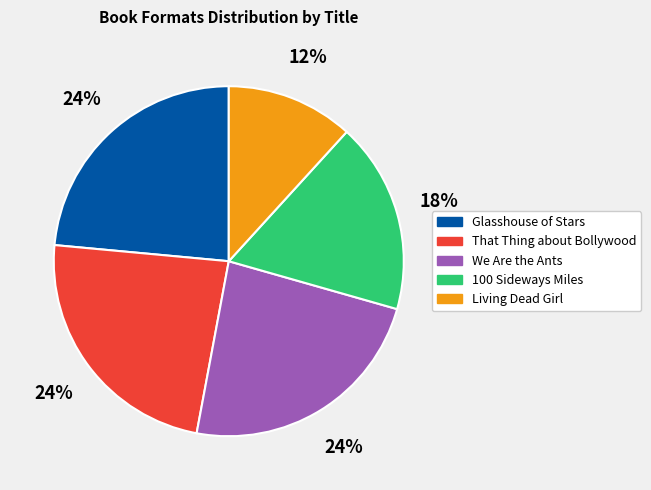

Approximately how many times larger is the value at 100 Sideways Miles compared to Living Dead Girl?

1.5